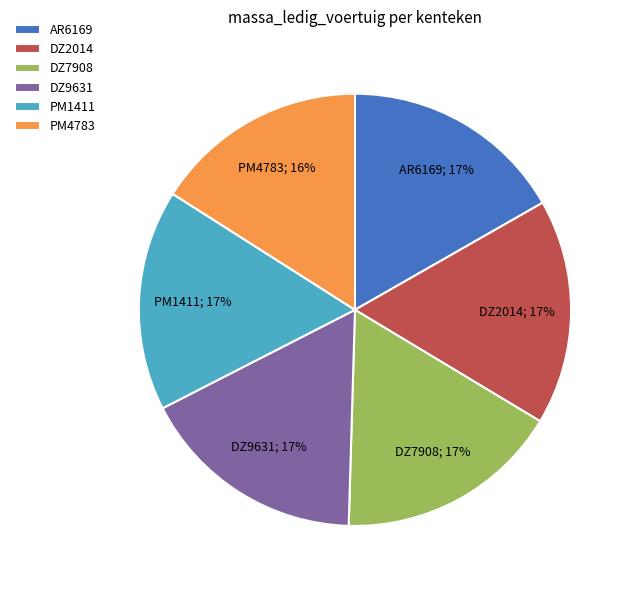

Count the number of slices in the pie.

6